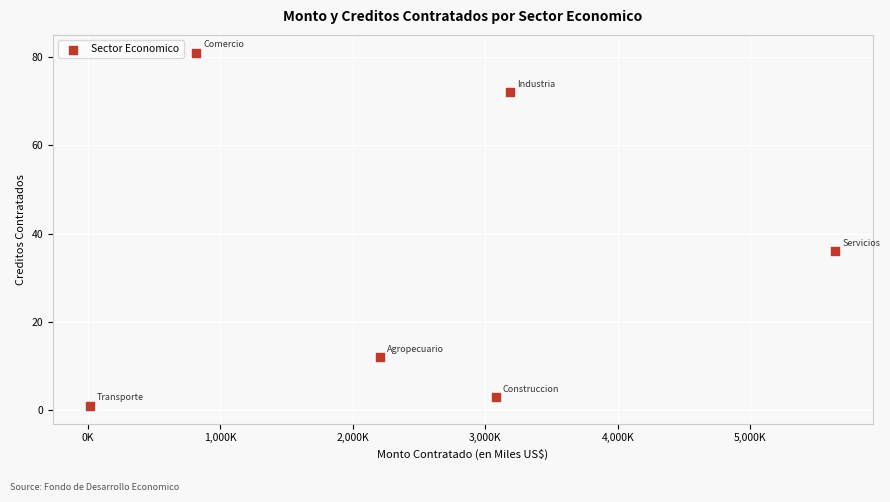

What Y value in the scatter plot is closest to 41?

36